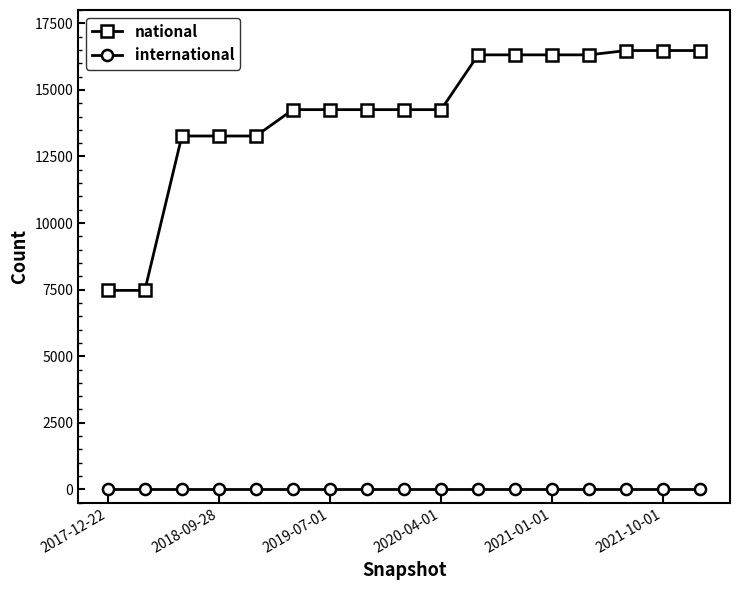

True or false: international and national cross at least once.

False